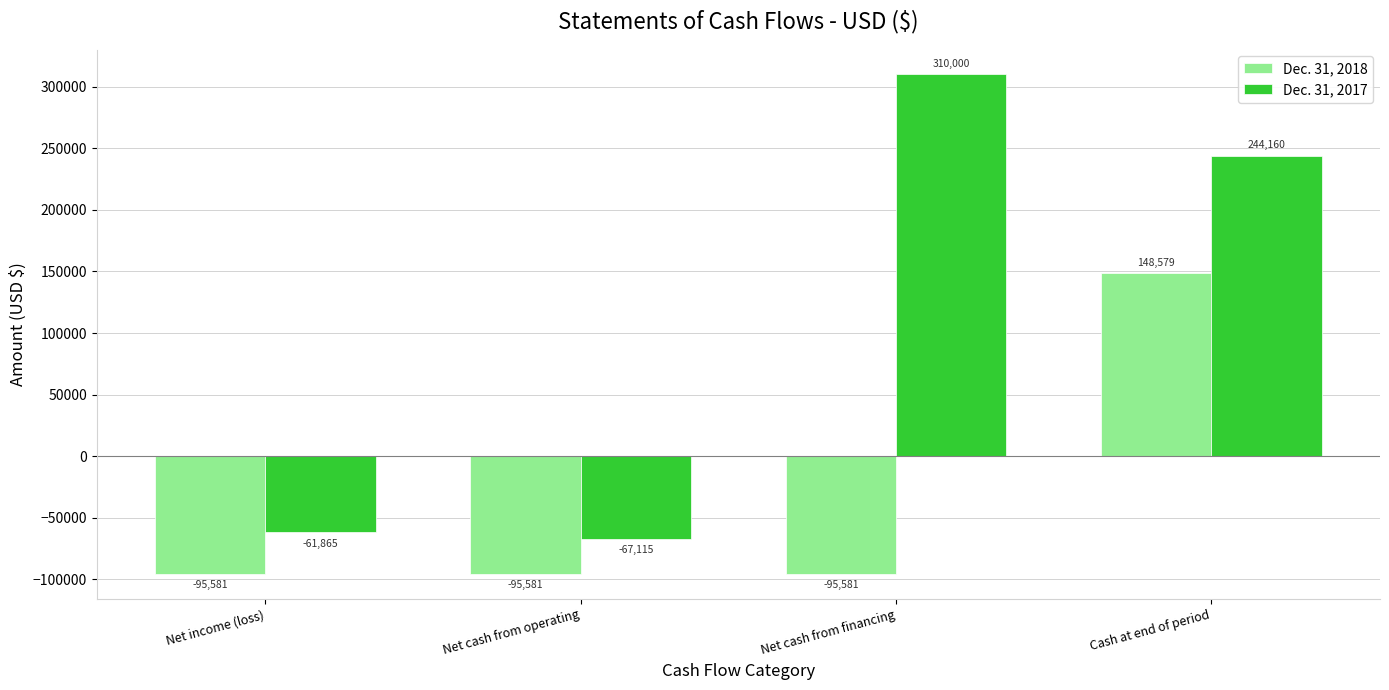

How many values in the Dec. 31, 2018 series exceed -95581?

1